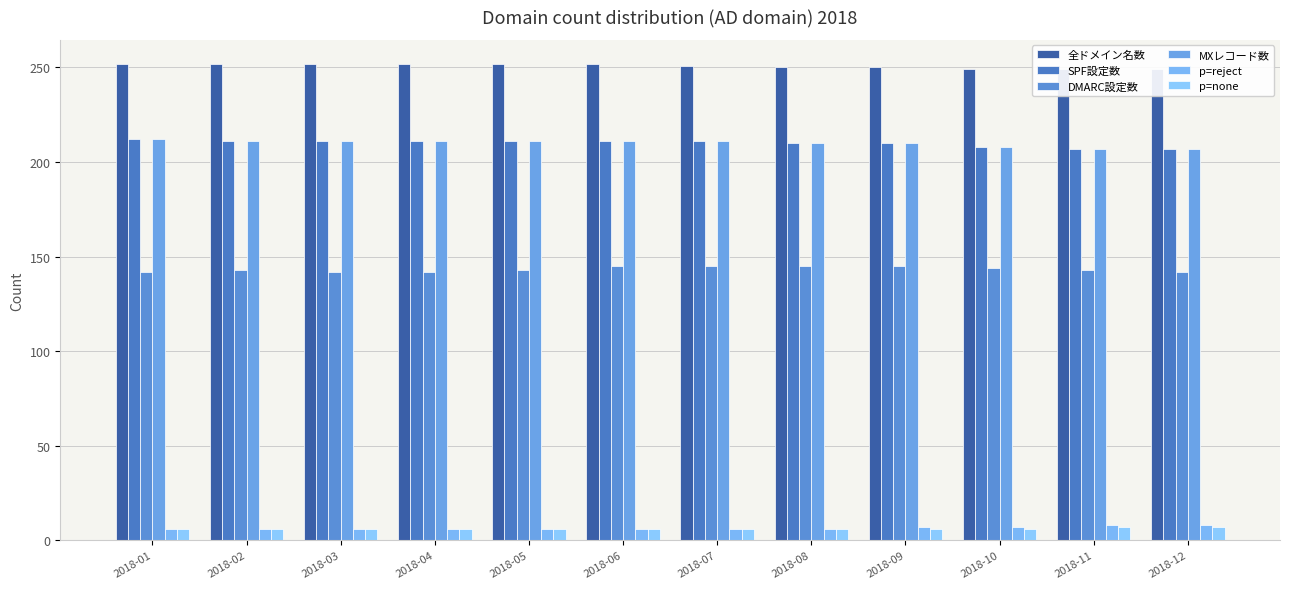

Reading right to left, transcribe all the data shown in this chart.

全ドメイン名数: 249	249	249	250	250	251	252	252	252	252	252	252
SPF設定数: 207	207	208	210	210	211	211	211	211	211	211	212
DMARC設定数: 142	143	144	145	145	145	145	143	142	142	143	142
MXレコード数: 207	207	208	210	210	211	211	211	211	211	211	212
p=reject: 8	8	7	7	6	6	6	6	6	6	6	6
p=none: 7	7	6	6	6	6	6	6	6	6	6	6